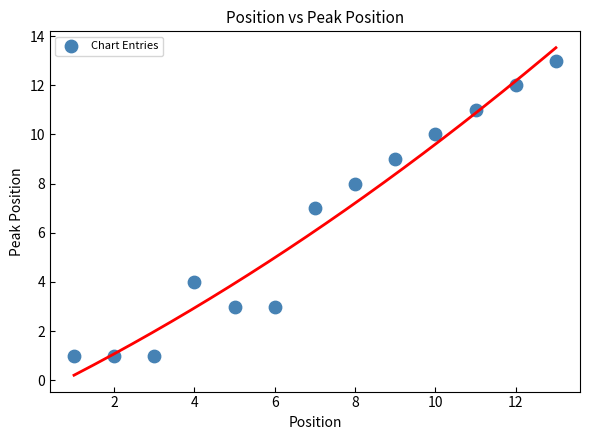

What is the range of Y values (max minus min)?

12